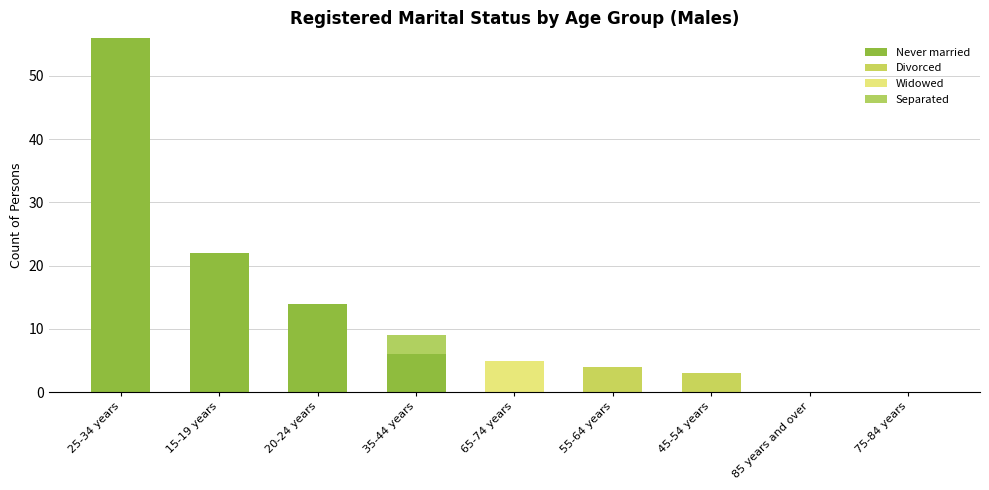

Does the chart contain stacked bars?

Yes